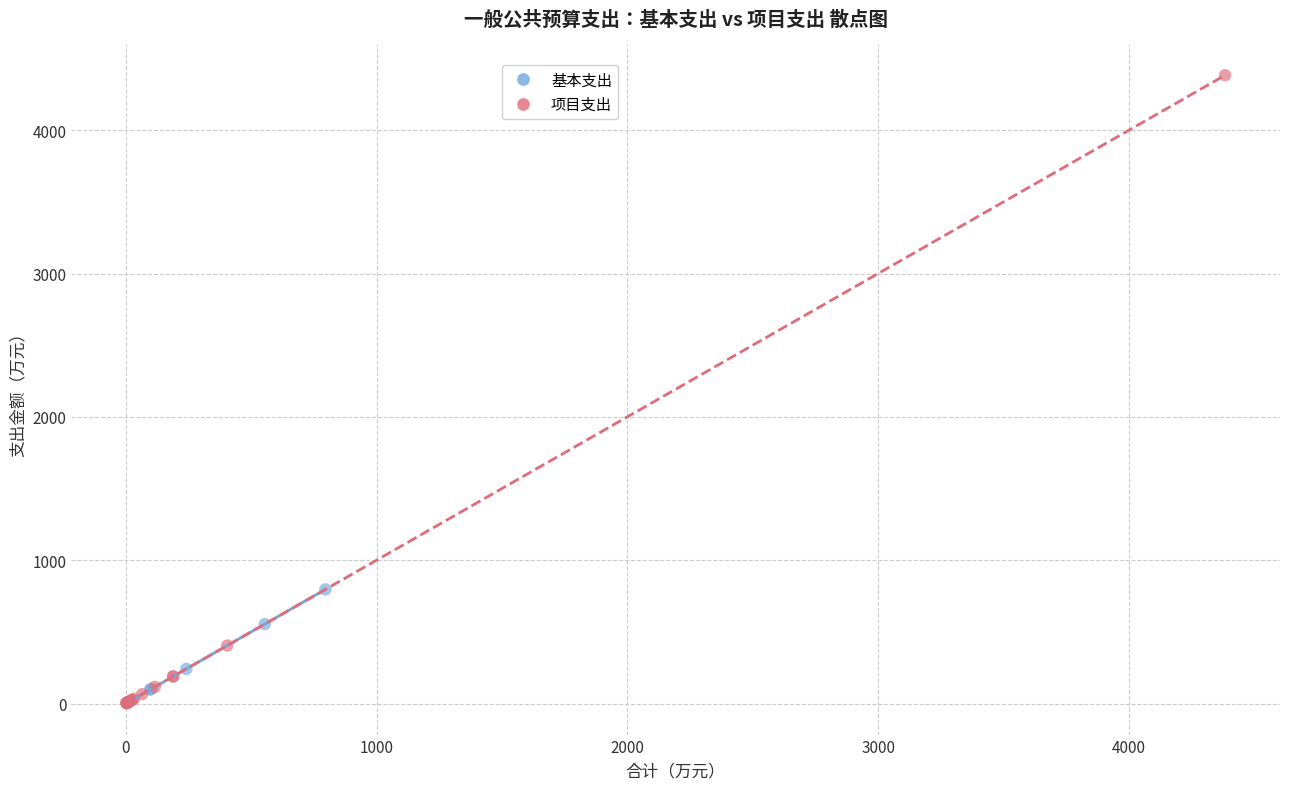

Which series has the largest Y range (max minus min)?

项目支出